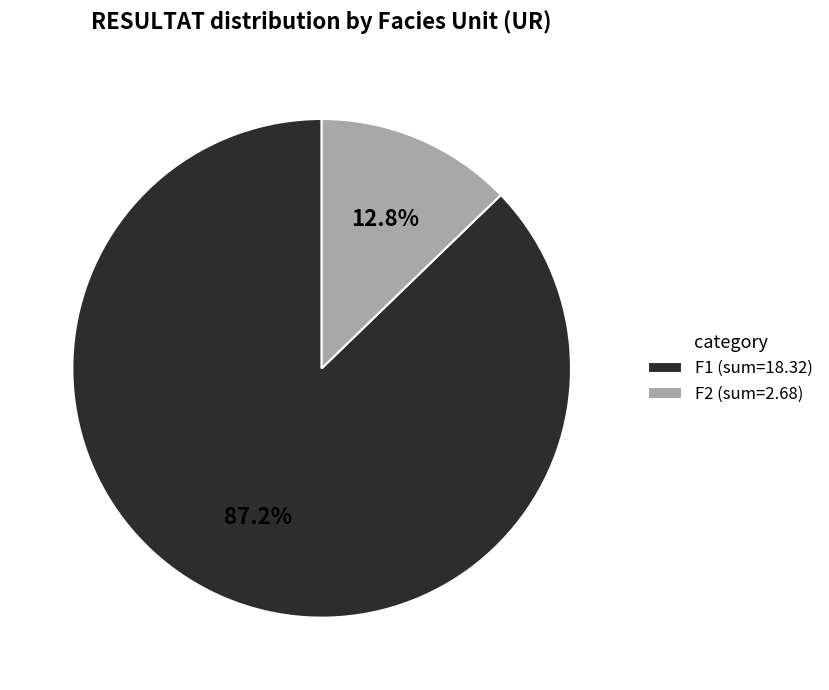

To the nearest percent, what is the difference between the largest and smallest slice percentages?

74%